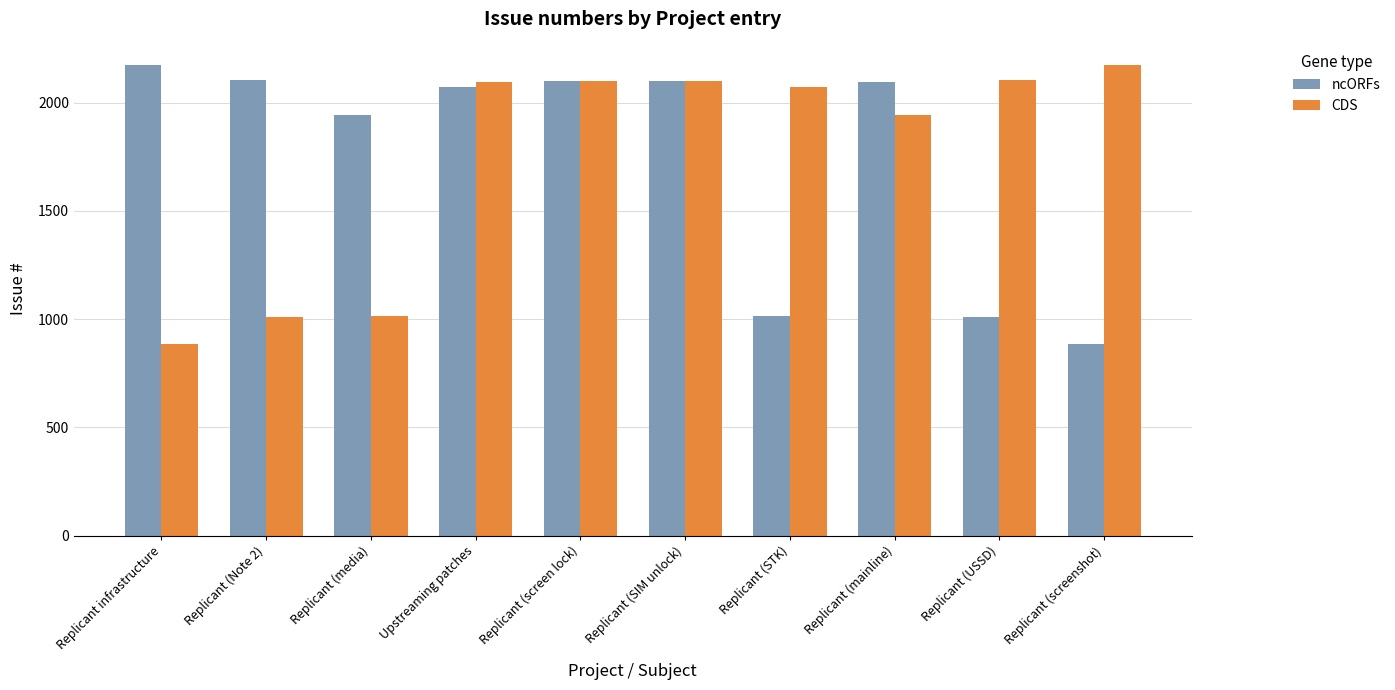

Is the value of CDS at Replicant (Note 2) greater than the value of ncORFs at Replicant (screenshot)?

Yes